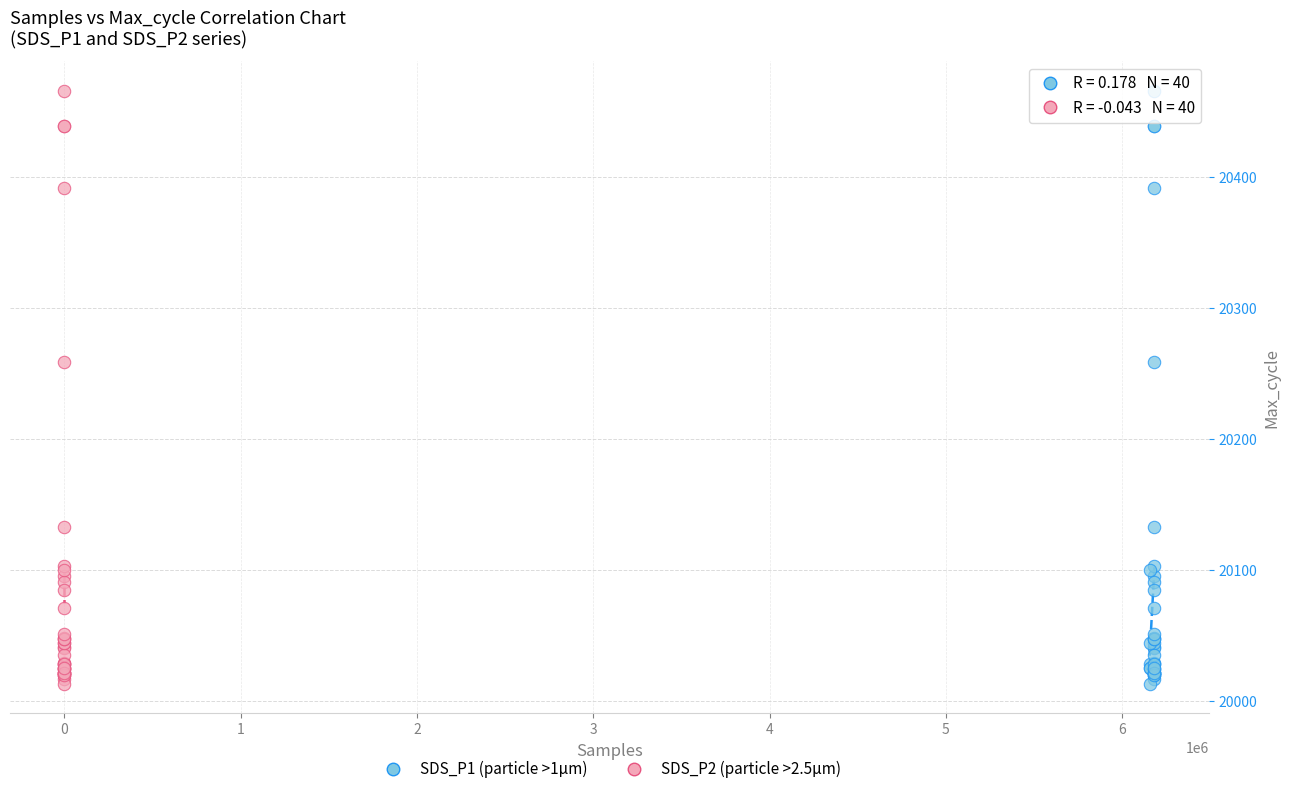

What are all the series names shown in the legend?

SDS_P1 (particle >1µm), SDS_P2 (particle >2.5µm)